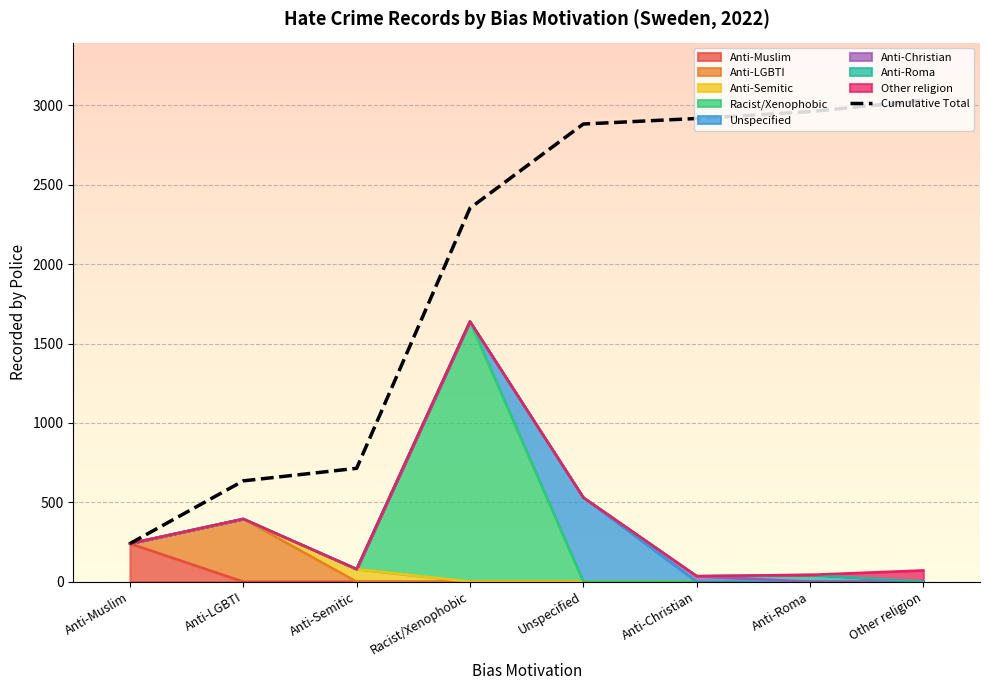

What is the label of the 5th point from the left?

Unspecified